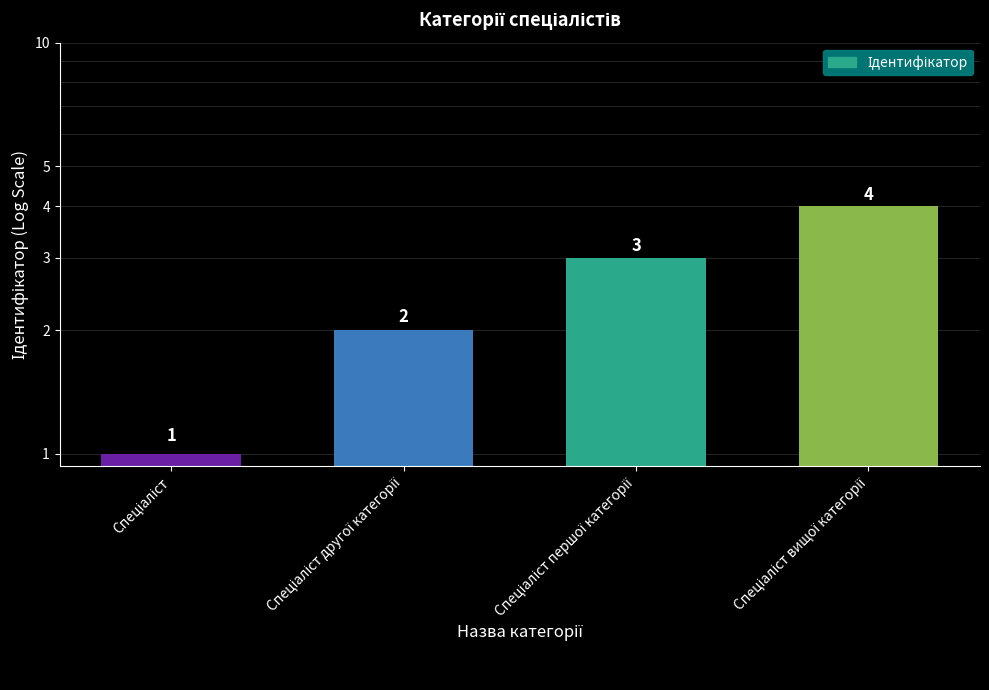

The chart shows a value of 5 at Спеціаліст вищої категорії. True or false?

False